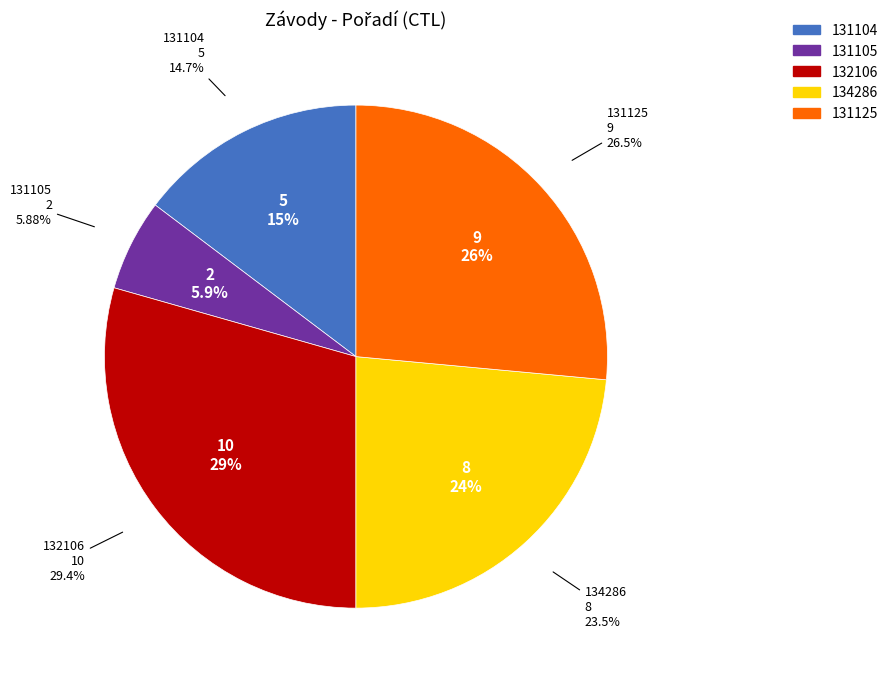

What percentage is the 134286 slice, to the nearest percent?

24%